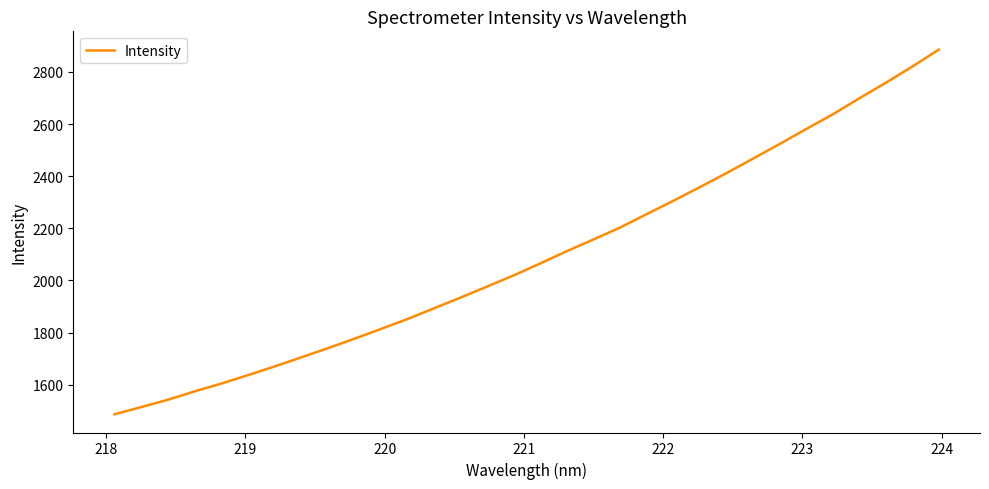

What is the difference between the maximum and minimum values?

1399.4